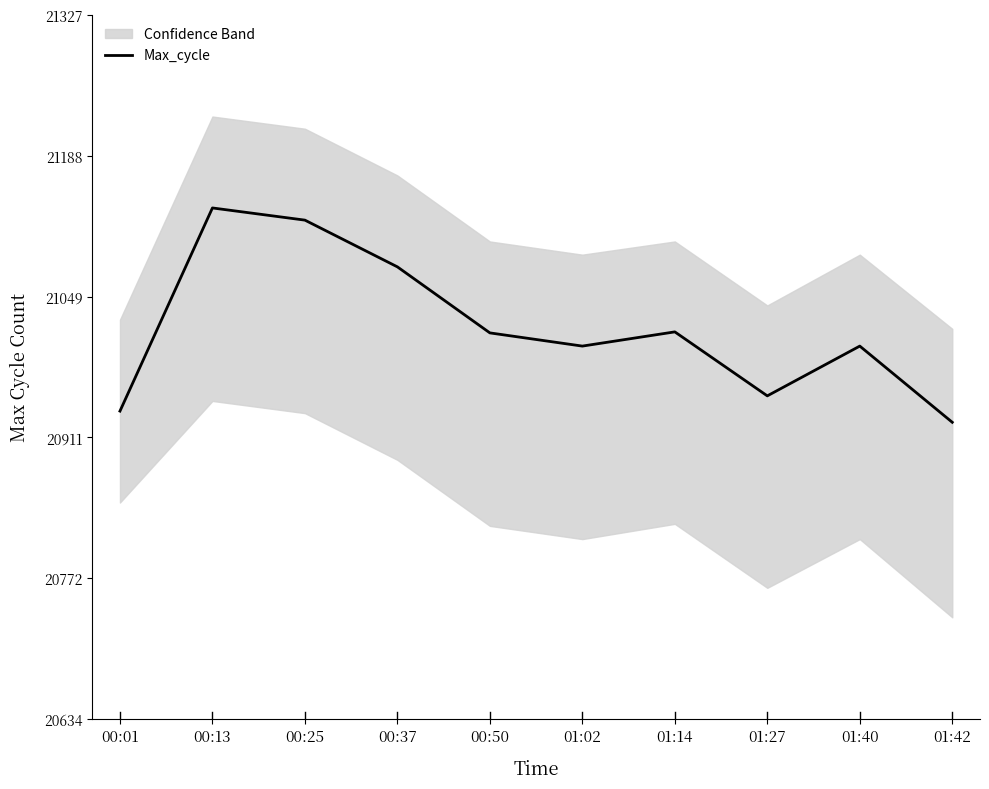

Which category has the lowest value across all series?

01:42